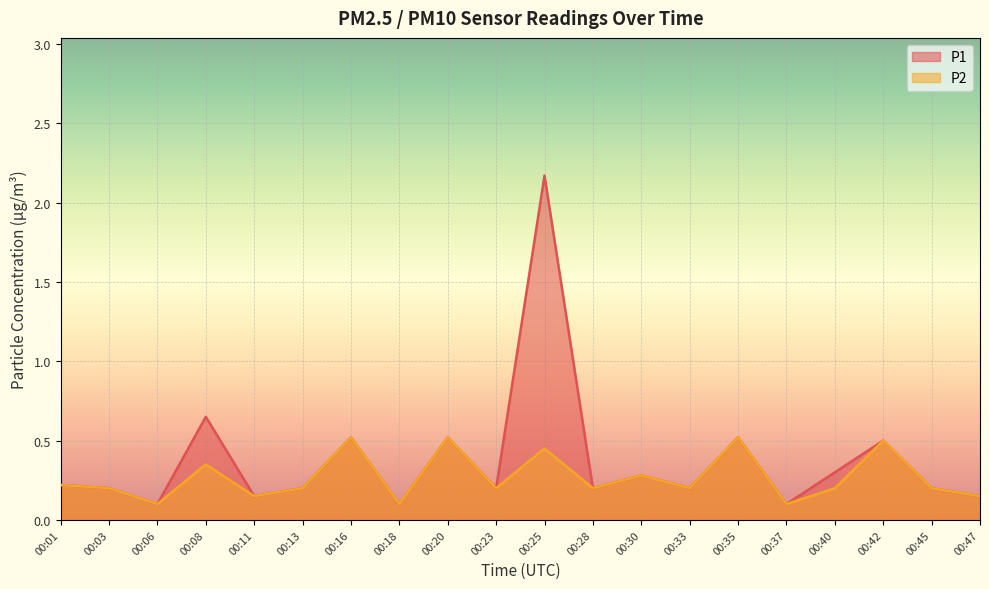

What are all the series names shown in the legend?

P1, P2